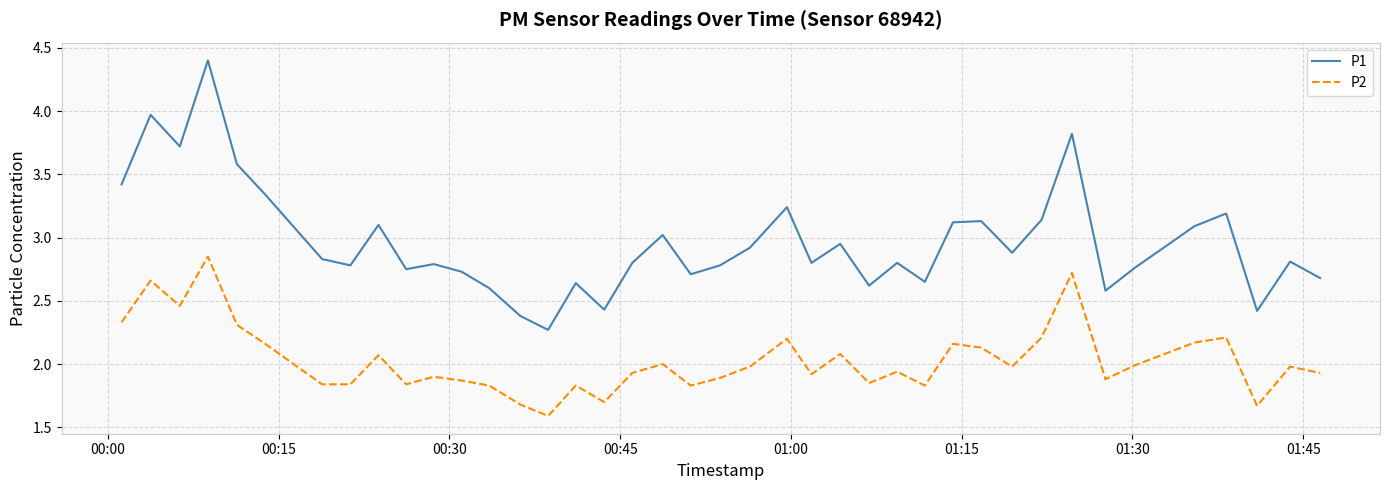

What is the difference between the maximum and minimum values in the P2 series?

1.3